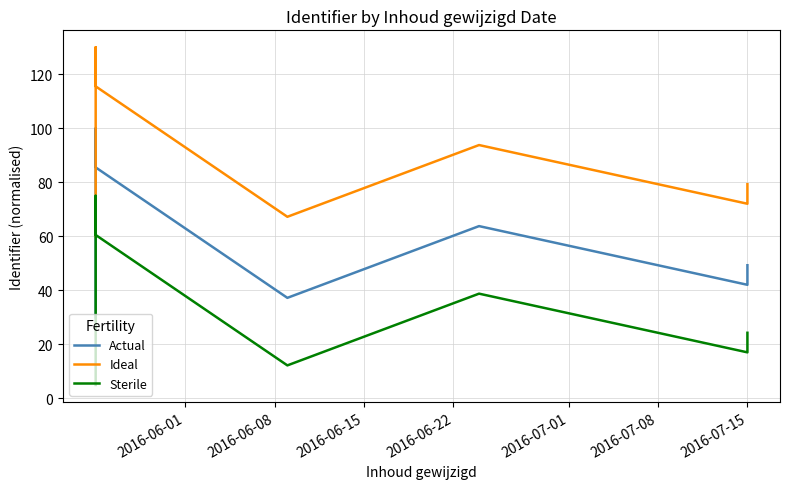

True or false: Actual has a value of 25.3 at 8.

False